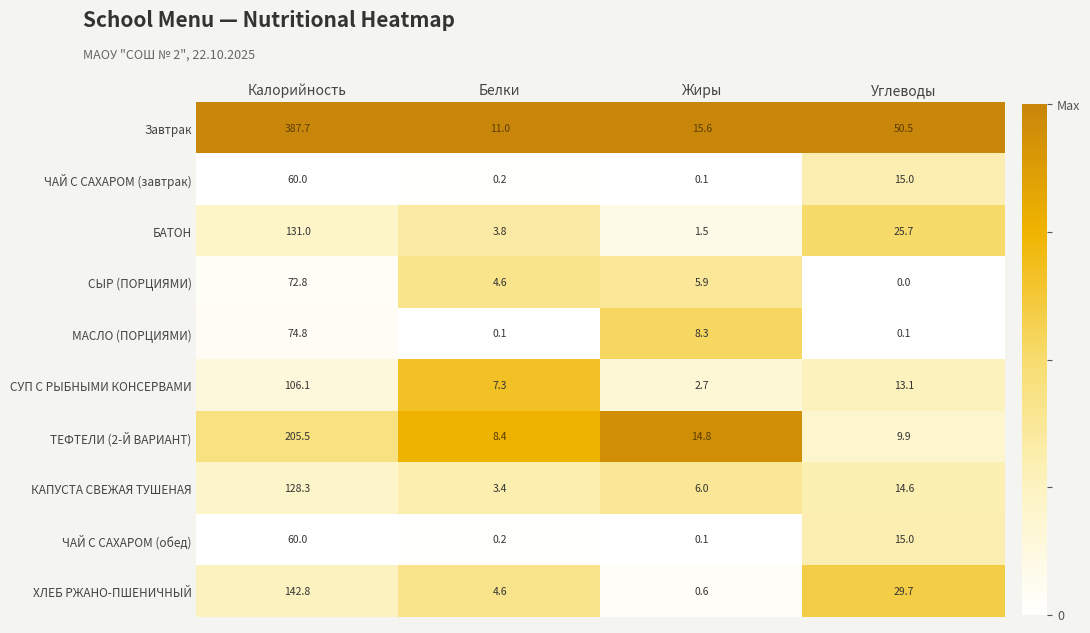

Which series has the largest range (max minus min)?

Завтрак